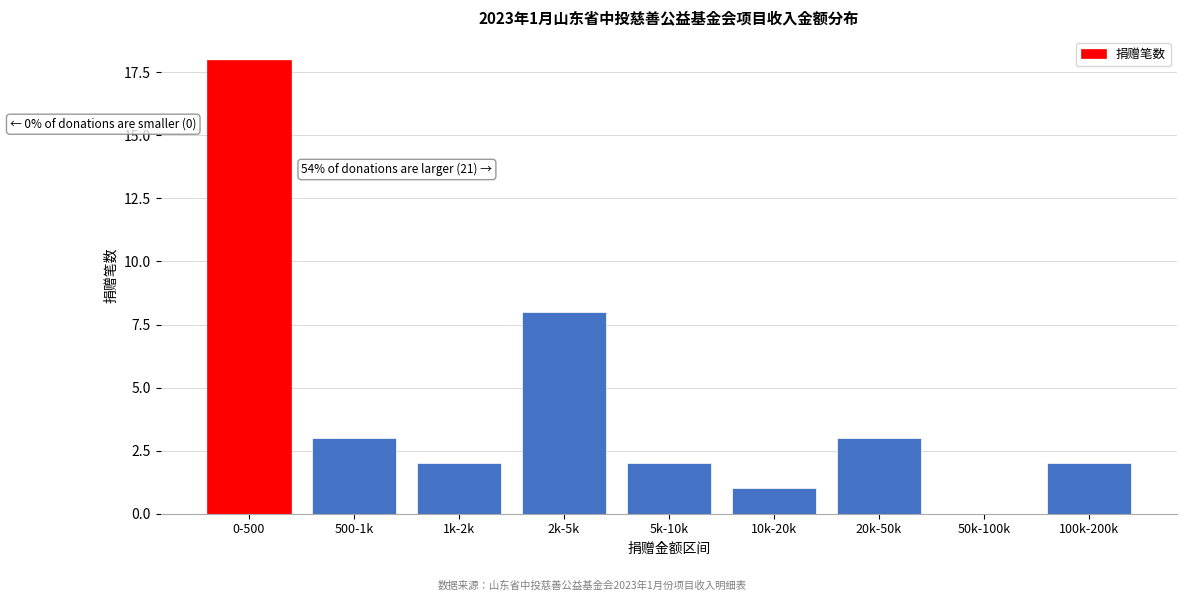

Reading right to left, extract all data points from this chart.

100k-200k=2	50k-100k=0	20k-50k=3	10k-20k=1	5k-10k=2	2k-5k=8	1k-2k=2	500-1k=3	0-500=18